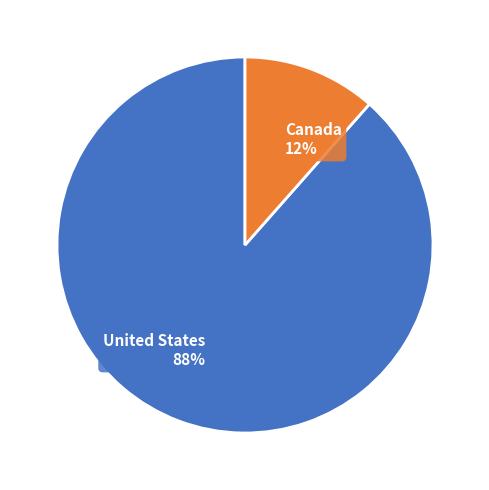

Between United States and Canada, which is larger?

United States